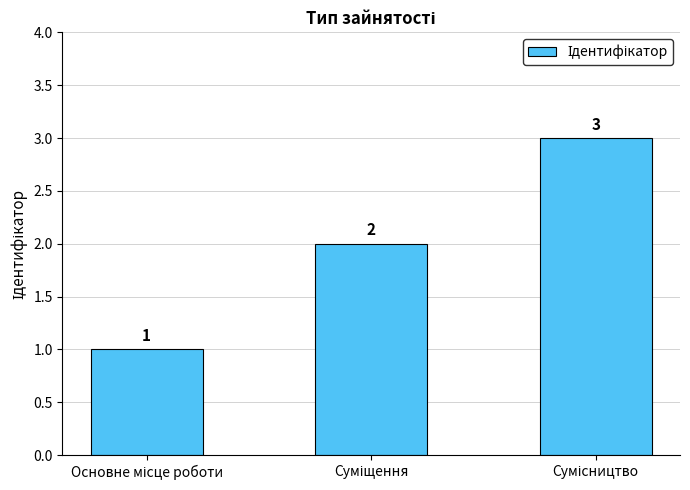

What is the maximum value shown in the chart?

3